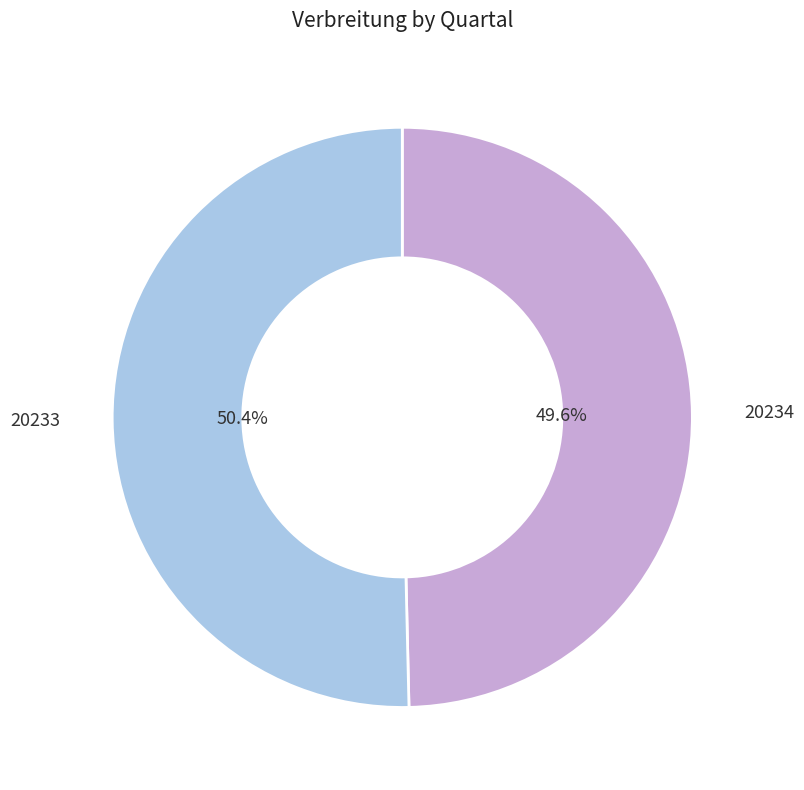

Is it true that 20234 is 50% of the pie?

True